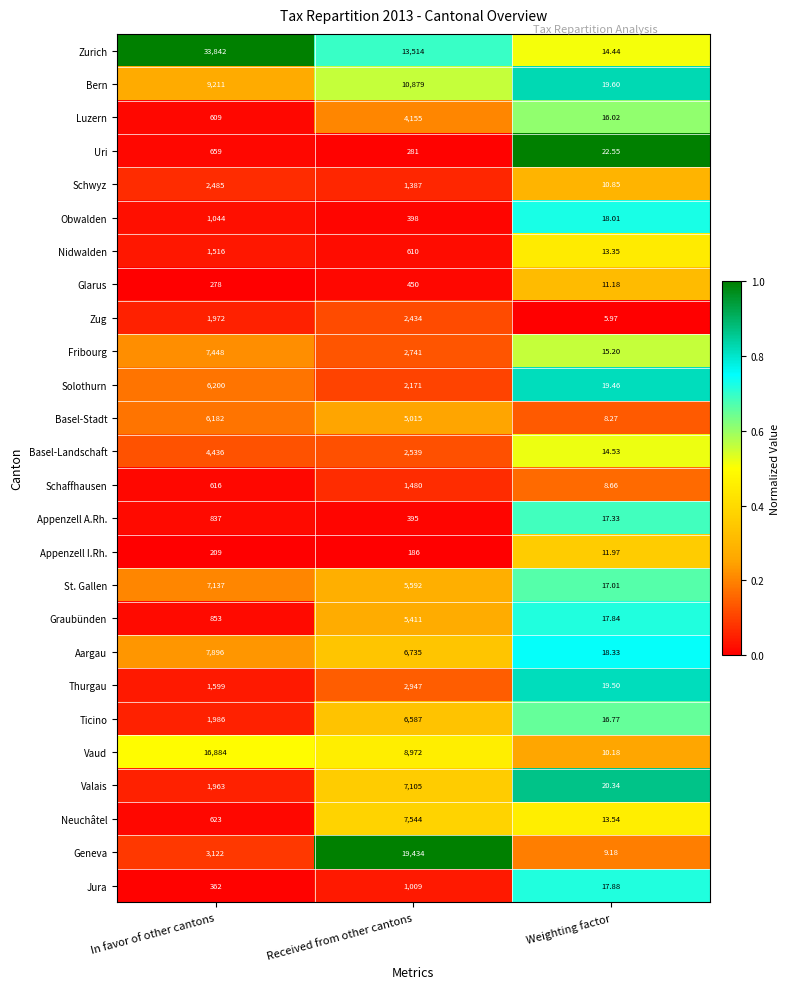

At Weighting factor, list the series in order from smallest to largest.

Zug, Basel-Stadt, Schaffhausen, Geneva, Vaud, Schwyz, Glarus, Appenzell I.Rh., Nidwalden, Neuchâtel, Zurich, Basel-Landschaft, Fribourg, Luzern, Ticino, St. Gallen, Appenzell A.Rh., Graubünden, Jura, Obwalden, Aargau, Solothurn, Thurgau, Bern, Valais, Uri